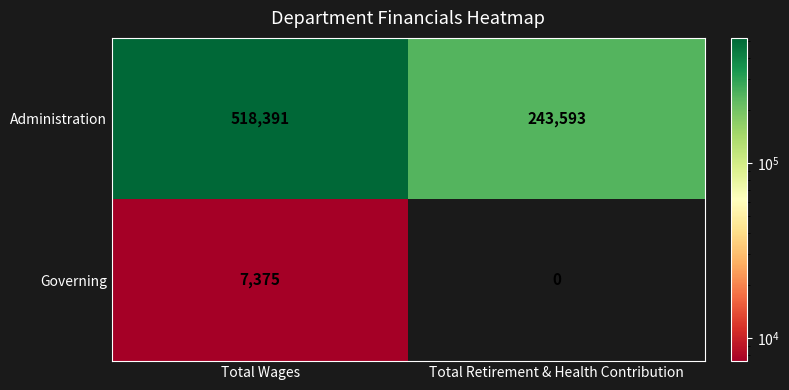

Which series has the widest spread of values?

Administration